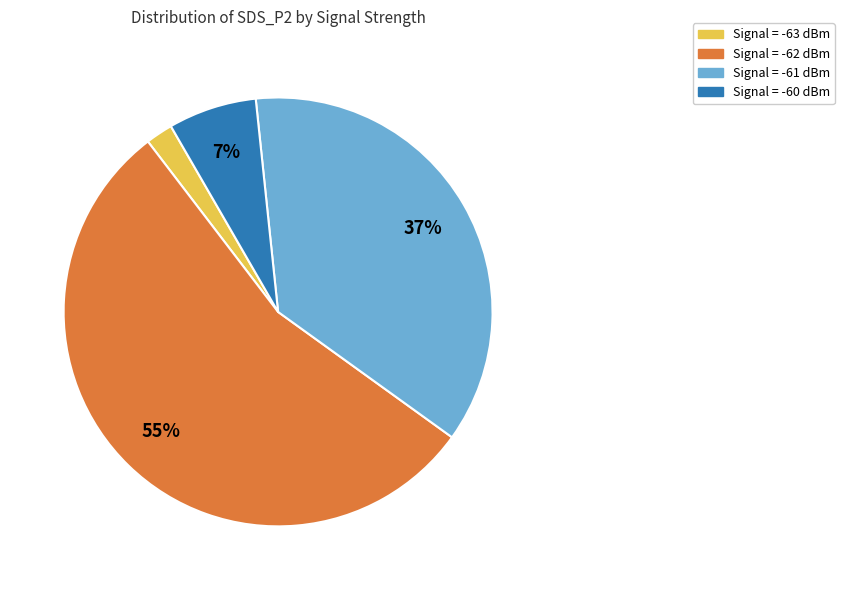

Between Signal = -62 dBm and Signal = -60 dBm, which is larger?

Signal = -62 dBm